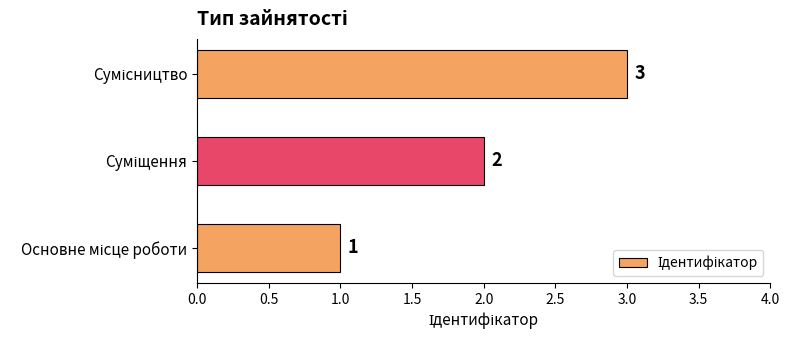

Count the values in the range 1 to 3.

3